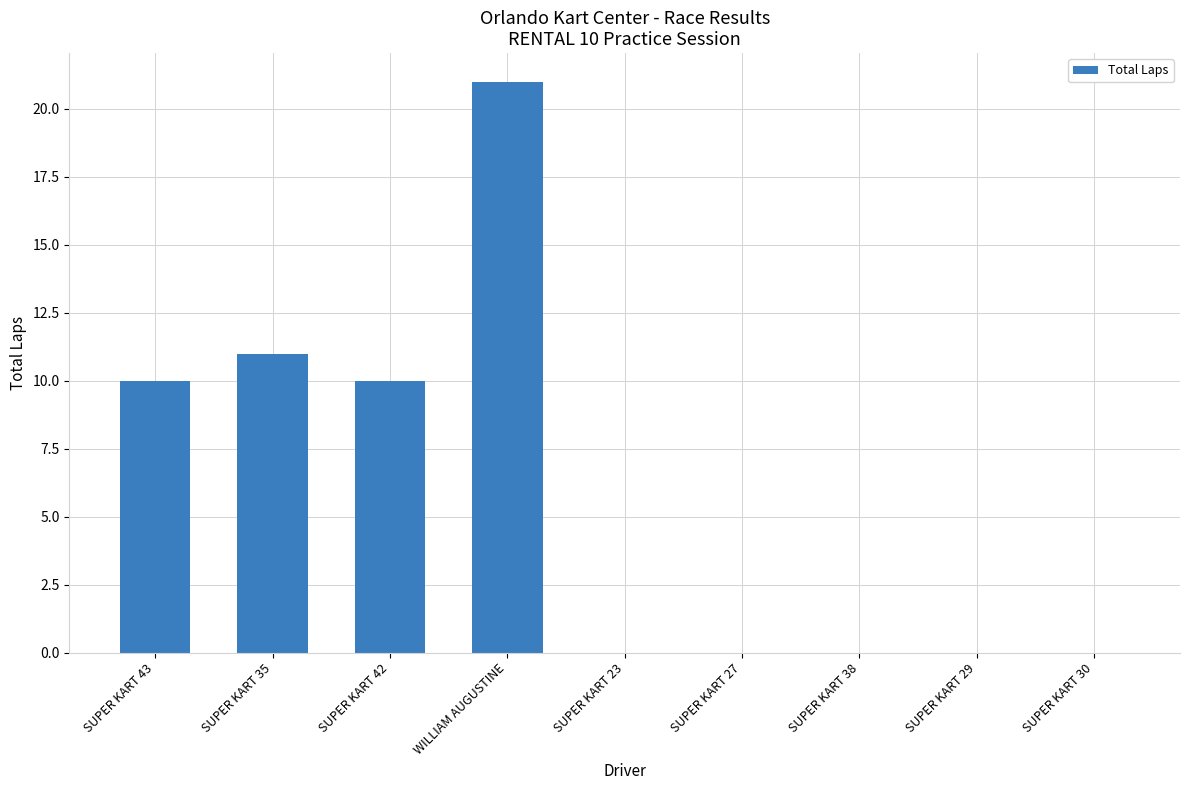

What is the sum of all values?

52